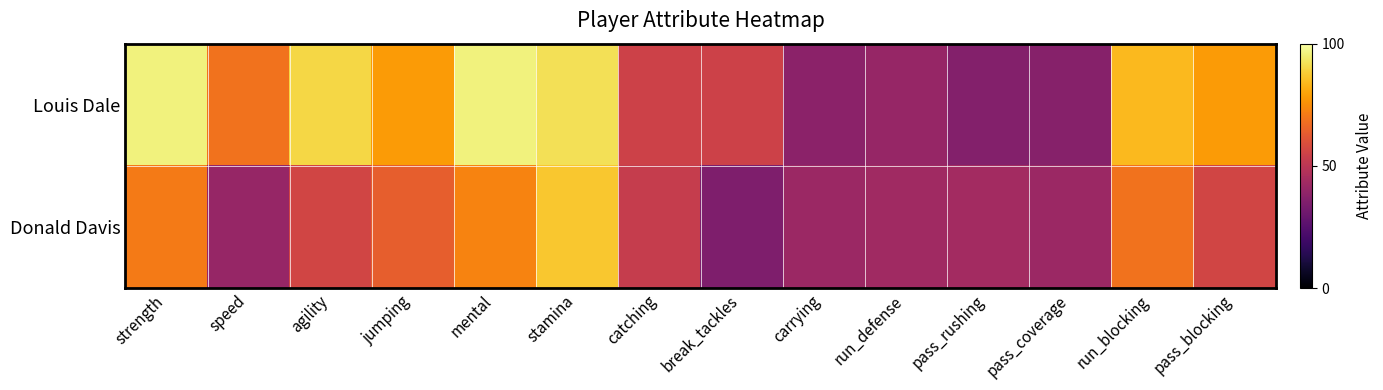

Reading left to right, list all the values displayed in this chart.

Louis Dale: strength=1.0	speed=0.7	agility=0.9	jumping=0.8	mental=1.0	stamina=0.9	catching=0.6	break_tackles=0.6	carrying=0.4	run_defense=0.4	pass_rushing=0.4	pass_coverage=0.4	run_blocking=0.8	pass_blocking=0.8
Donald Davis: strength=0.7	speed=0.4	agility=0.6	jumping=0.6	mental=0.7	stamina=0.9	catching=0.5	break_tackles=0.3	carrying=0.4	run_defense=0.4	pass_rushing=0.4	pass_coverage=0.4	run_blocking=0.7	pass_blocking=0.6